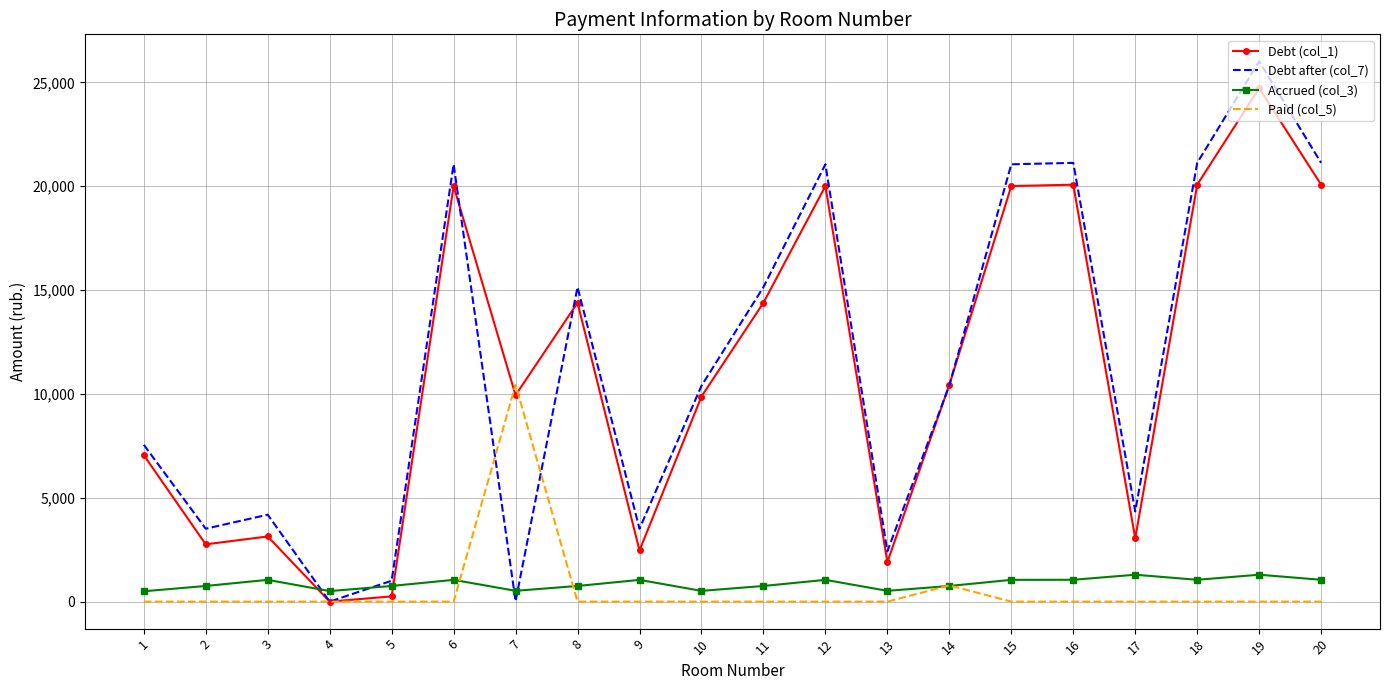

How many positive values does the Debt (col_1) series have?

19